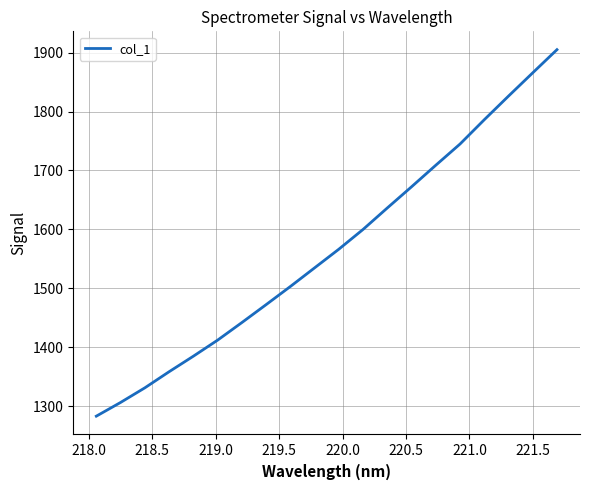

What is the difference between the maximum and minimum values?

622.0